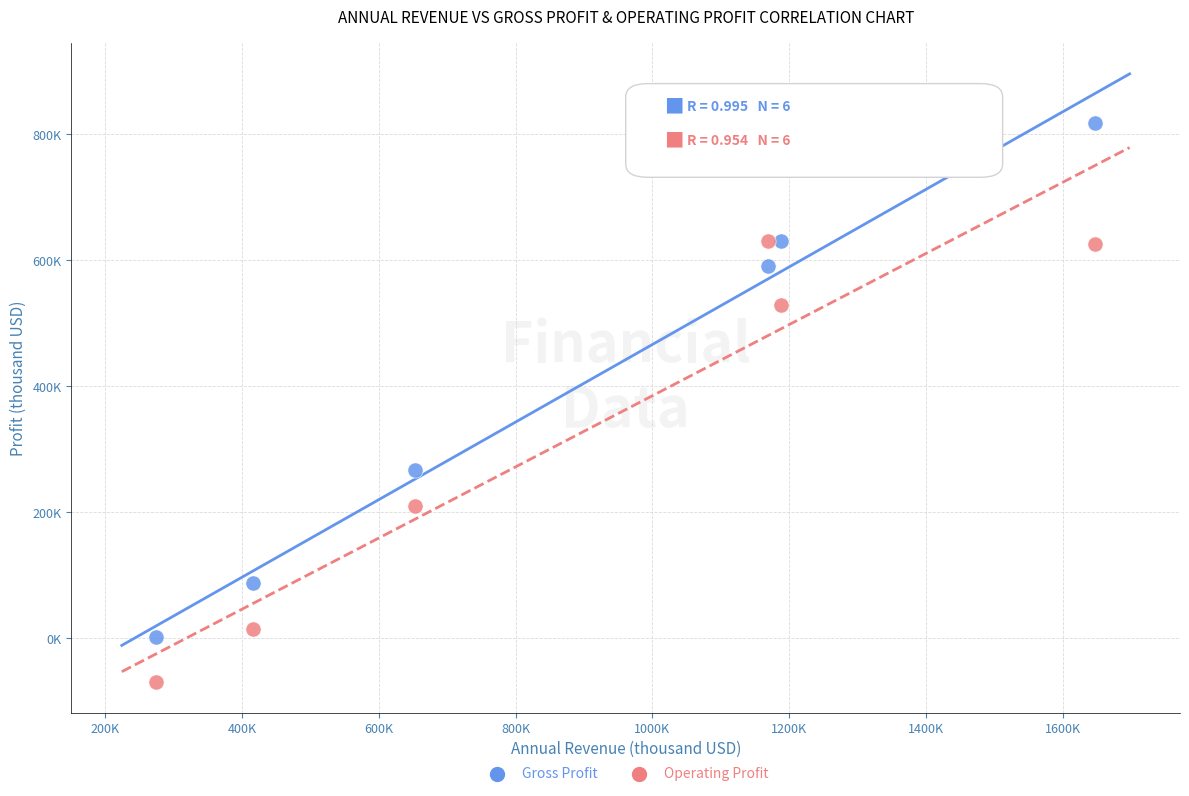

What are all the series names shown in the legend?

Gross Profit, Operating Profit